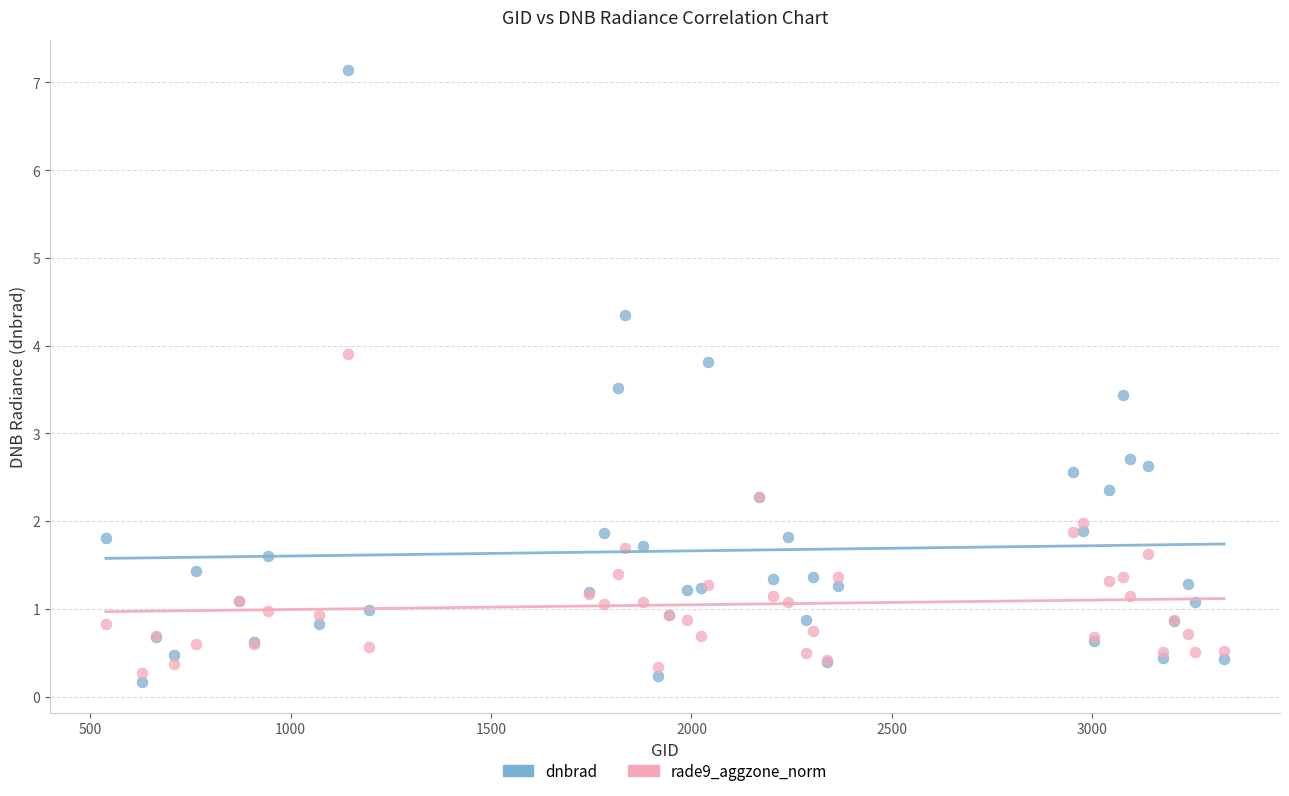

What are all the series names shown in the legend?

dnbrad, rade9_aggzone_norm